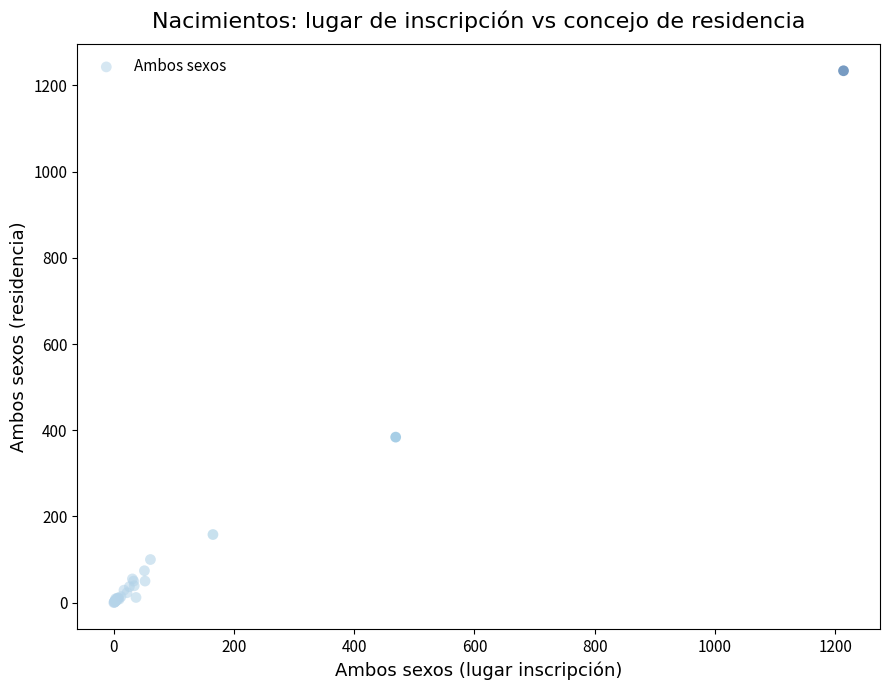

What Y value in the scatter plot is closest to 617?

384